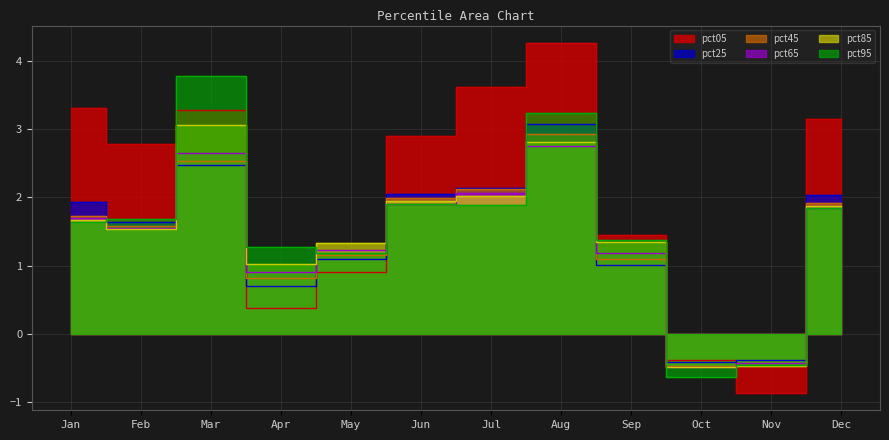

True or false: pct45 has a value of 0.5 at Apr.

False